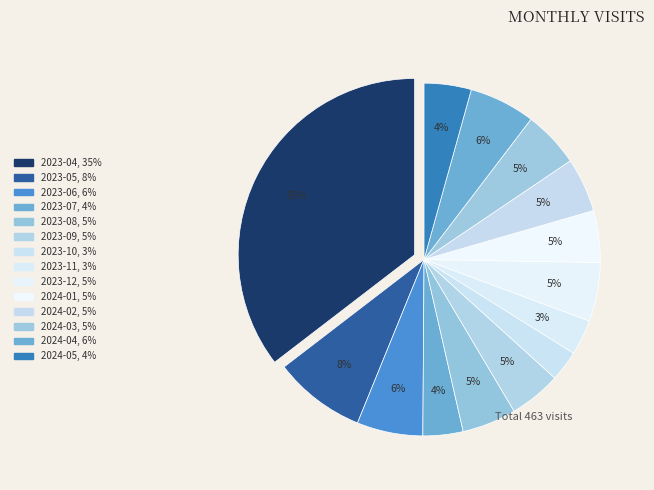

How many segments does this pie chart have?

14